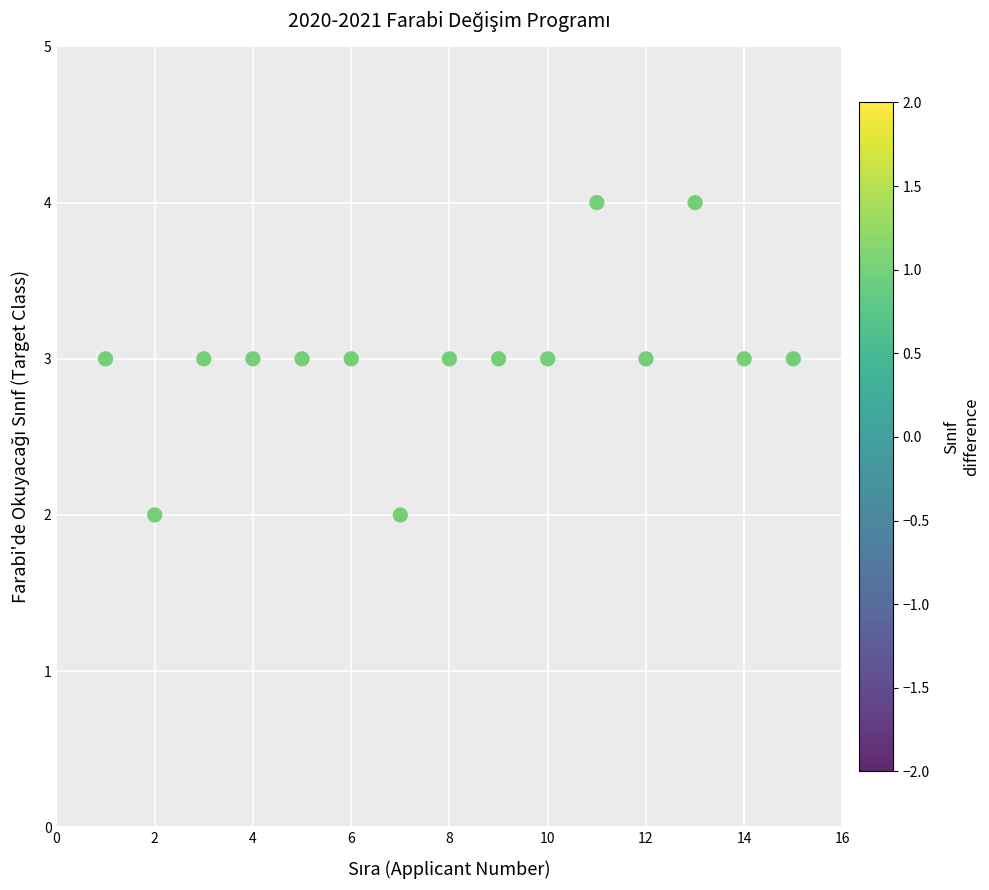

What is the range of X values (max minus min)?

14